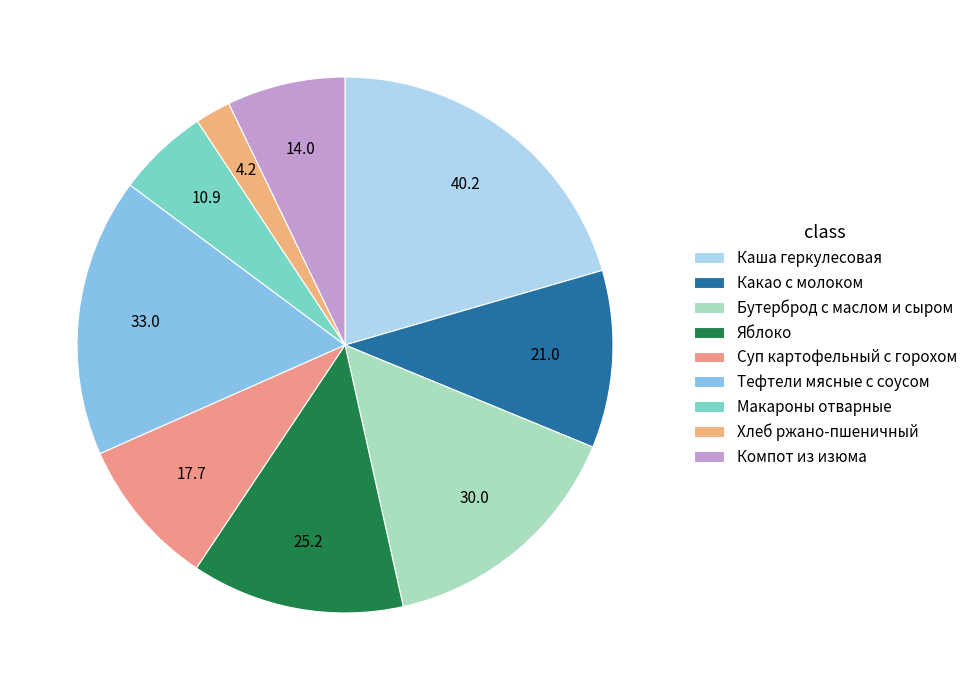

Is the sum of Компот из изюма and Суп картофельный с горохом greater than half?

No